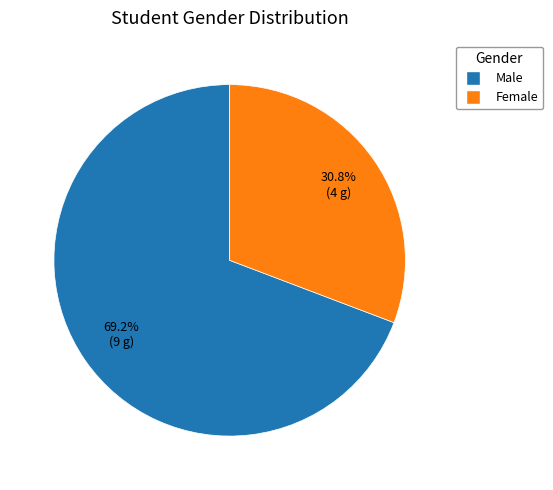

Which slice is the largest?

Male